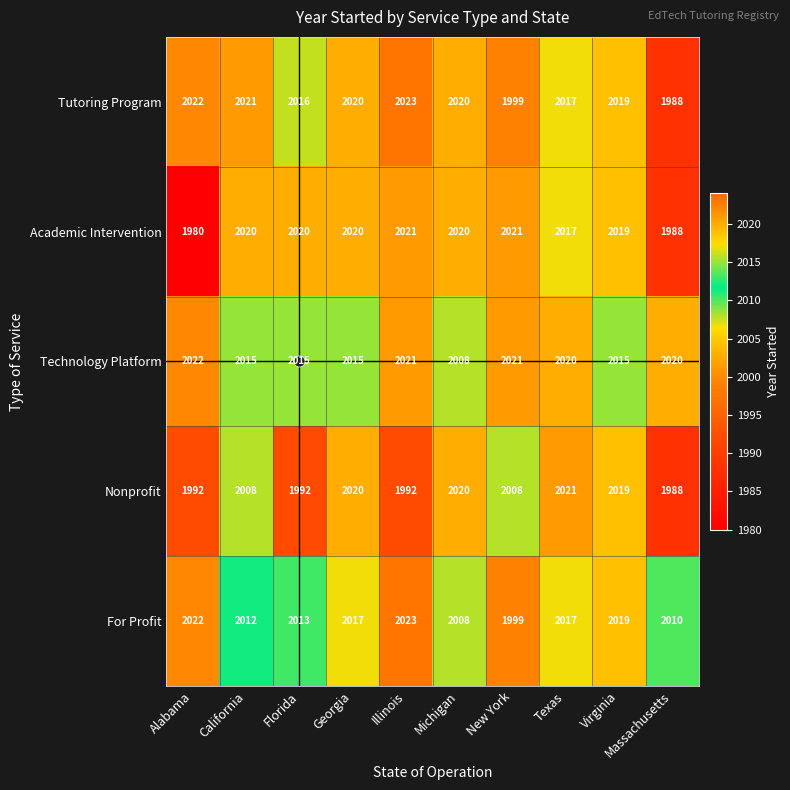

Read the Nonprofit value at Texas.

2021